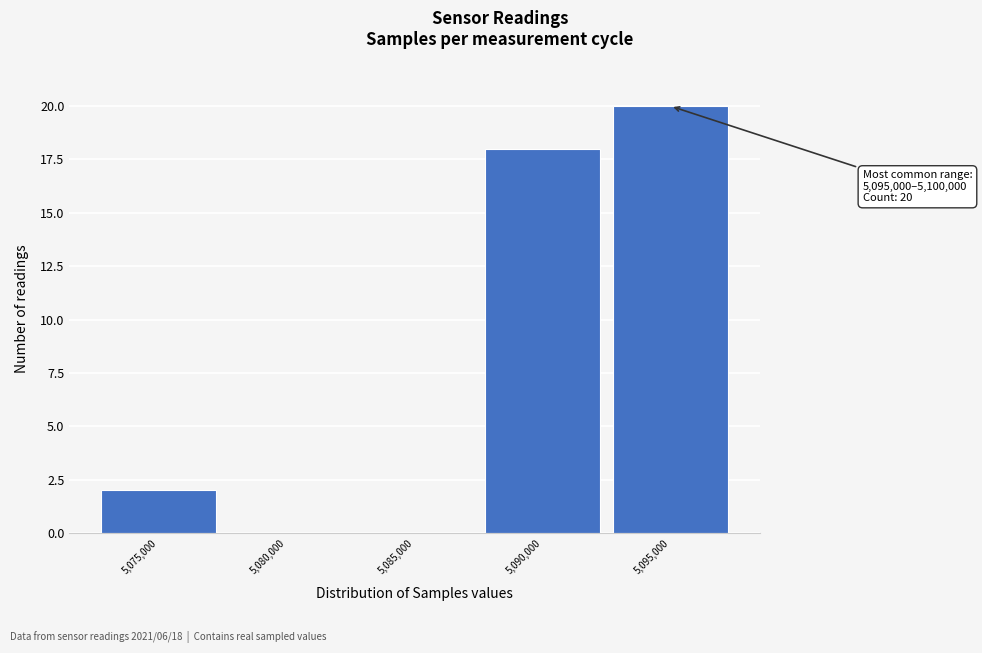

Reading left to right, list all the values displayed in this chart.

5,075,000=2	5,080,000=0	5,085,000=0	5,090,000=18	5,095,000=20